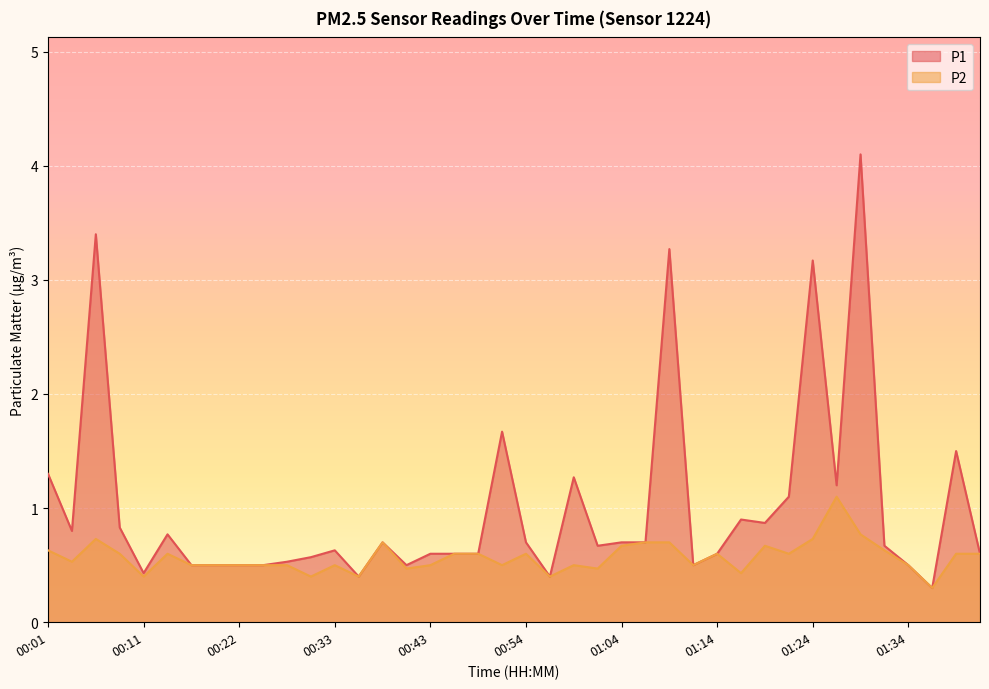

Reading left to right, extract all data points from this chart.

P1: 00:01=1.3	00:04=0.8	00:06=3.4	00:09=0.8	00:11=0.4	00:14=0.8	00:16=0.5	00:19=0.5	00:22=0.5	00:24=0.5	00:27=0.5	00:30=0.6	00:33=0.6	00:35=0.4	00:38=0.7	00:41=0.5	00:43=0.6	00:46=0.6	00:49=0.6	00:51=1.7	00:54=0.7	00:56=0.4	00:59=1.3	01:01=0.7	01:04=0.7	01:06=0.7	01:09=3.3	01:12=0.5	01:14=0.6	01:16=0.9	01:19=0.9	01:21=1.1	01:24=3.2	01:26=1.2	01:29=4.1	01:31=0.7	01:34=0.5	01:36=0.3	01:39=1.5	01:41=0.6
P2: 00:01=0.6	00:04=0.5	00:06=0.7	00:09=0.6	00:11=0.4	00:14=0.6	00:16=0.5	00:19=0.5	00:22=0.5	00:24=0.5	00:27=0.5	00:30=0.4	00:33=0.5	00:35=0.4	00:38=0.7	00:41=0.5	00:43=0.5	00:46=0.6	00:49=0.6	00:51=0.5	00:54=0.6	00:56=0.4	00:59=0.5	01:01=0.5	01:04=0.7	01:06=0.7	01:09=0.7	01:12=0.5	01:14=0.6	01:16=0.4	01:19=0.7	01:21=0.6	01:24=0.7	01:26=1.1	01:29=0.8	01:31=0.6	01:34=0.5	01:36=0.3	01:39=0.6	01:41=0.6